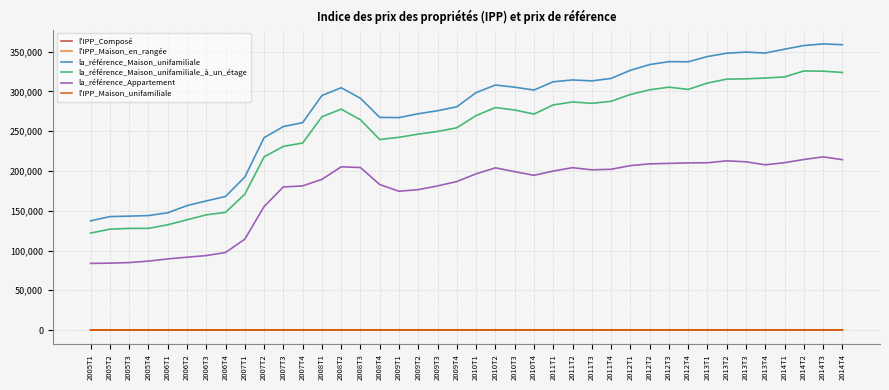

What is the total value across all series at 2014T3?

903578.9